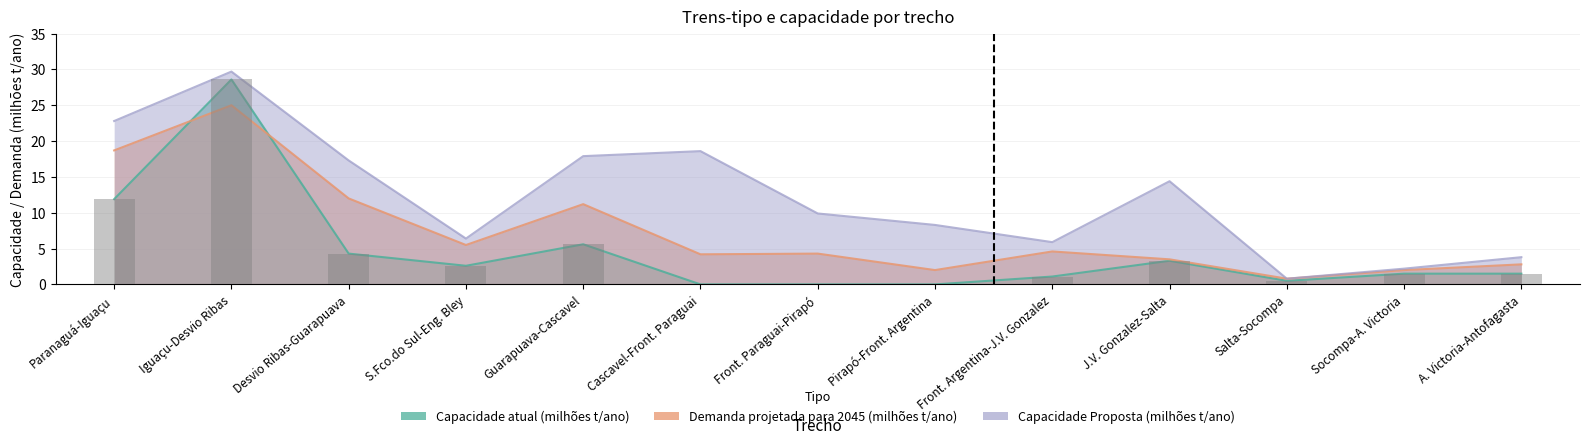

What are all the series names shown in the legend?

Capacidade atual (milhões t/ano), Demanda projetada para 2045 (milhões t/ano), Capacidade Proposta (milhões t/ano)